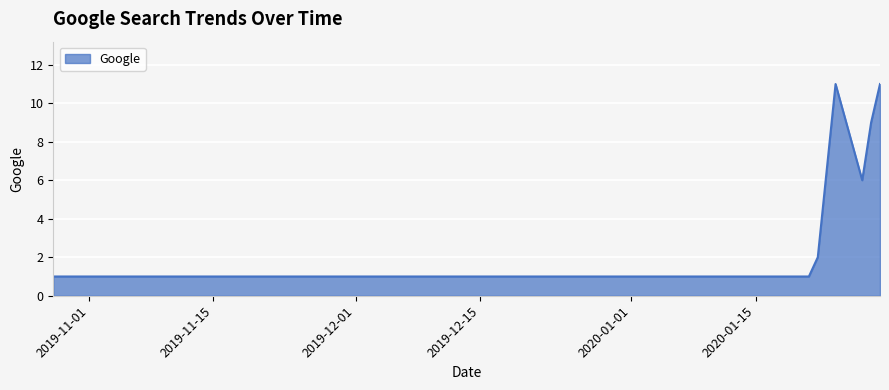

What is the difference between the maximum and minimum values?

10